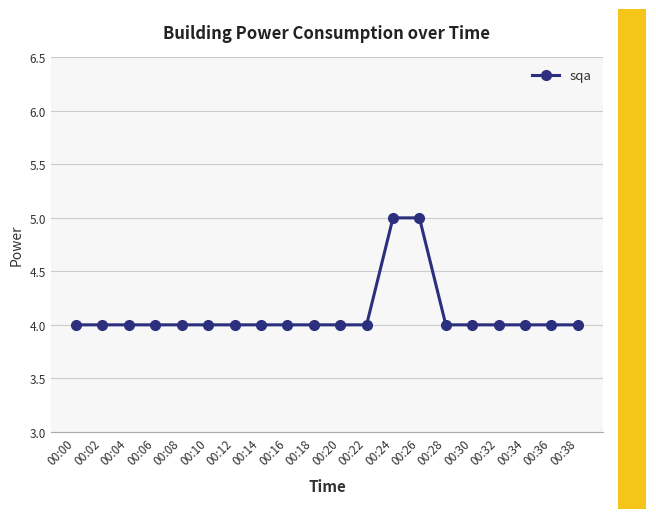

What is the value of the 9th point from the left?

4